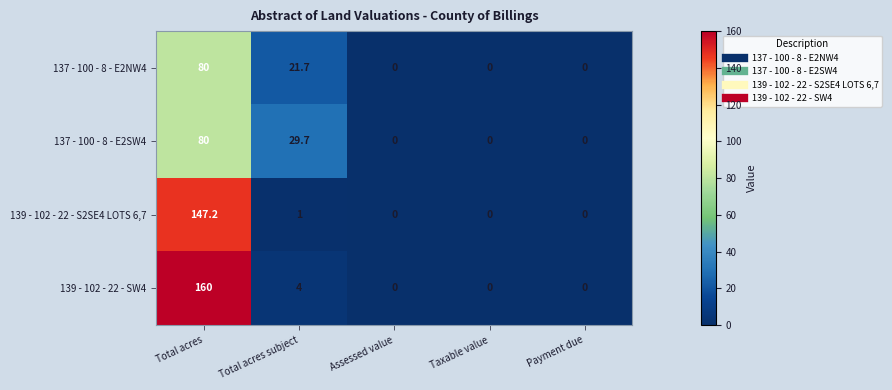

At which category does the chart reach its peak across all series?

Total acres